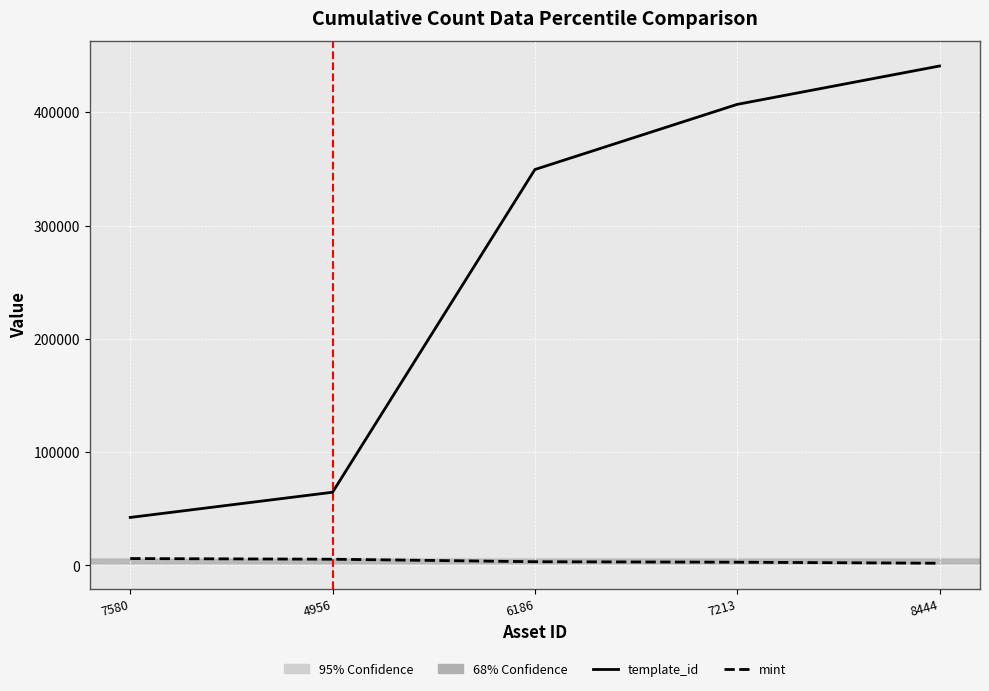

Rank the series at 8444 from highest to lowest value.

template_id, mint